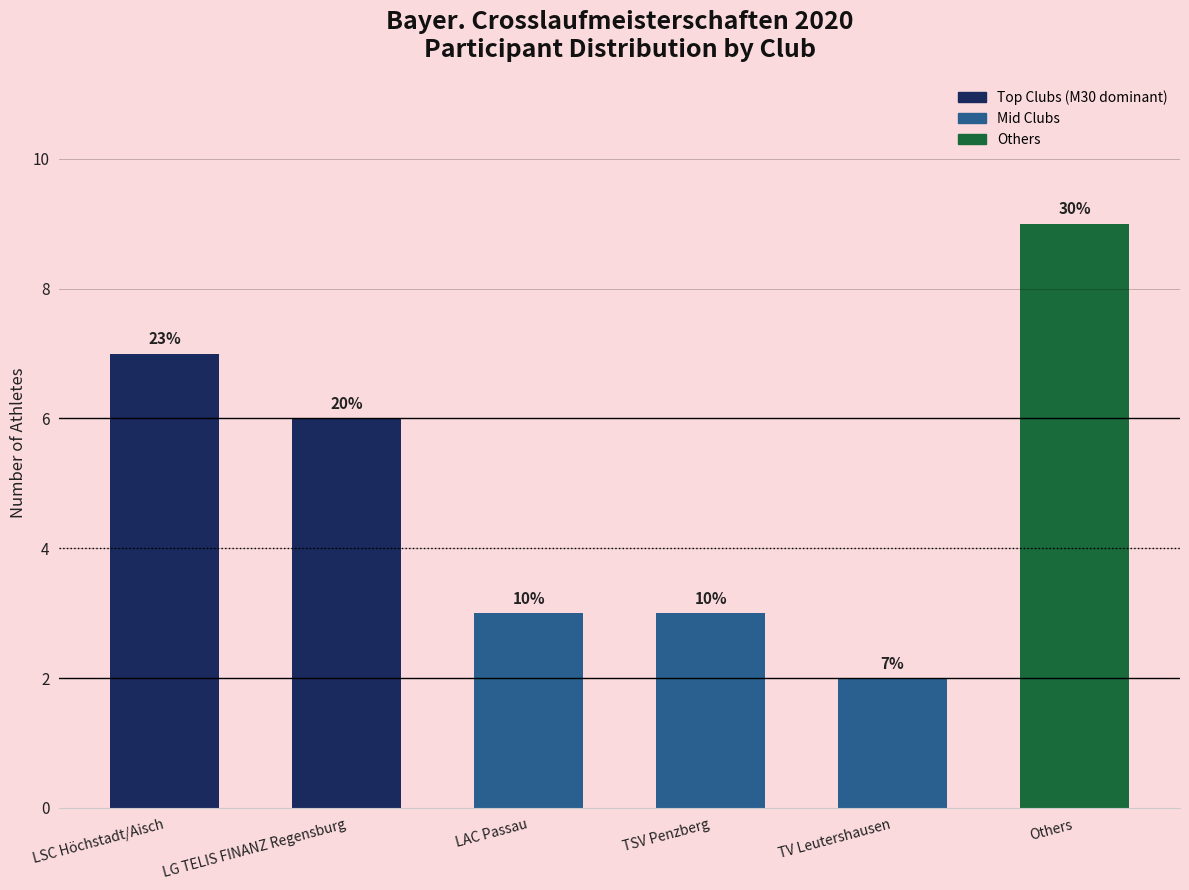

What is the ratio of the value at LAC Passau to the value at TV Leutershausen?

1.5